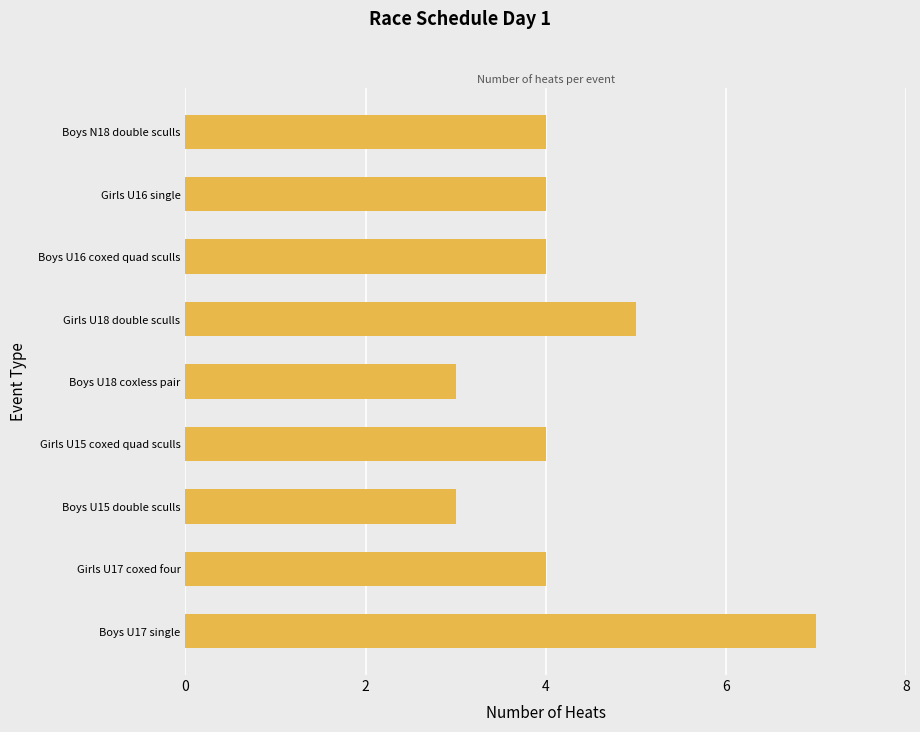

Are the bars grouped side by side (vs. stacked)?

No